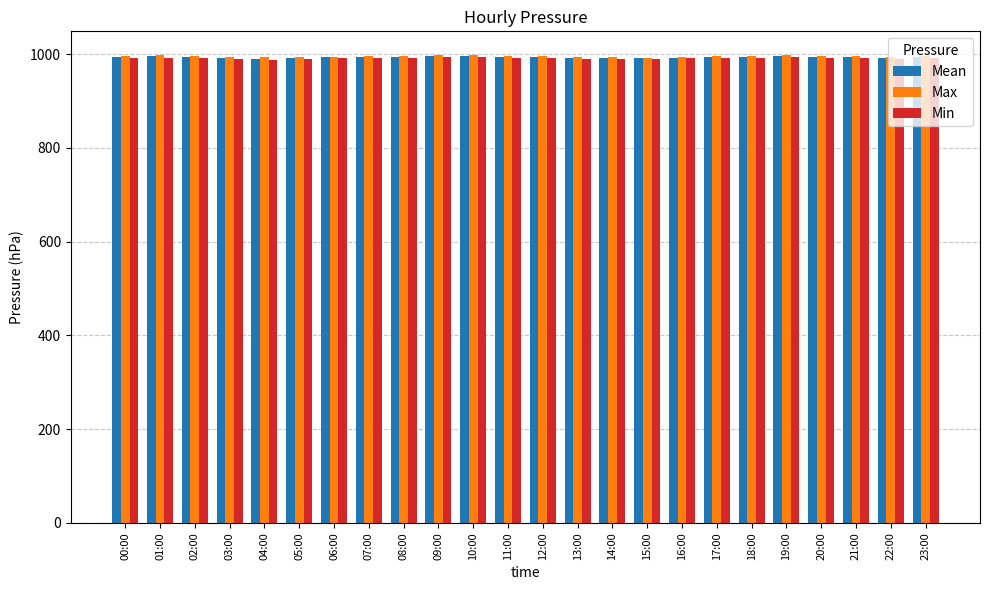

What is the lowest value of the Mean series?

990.1